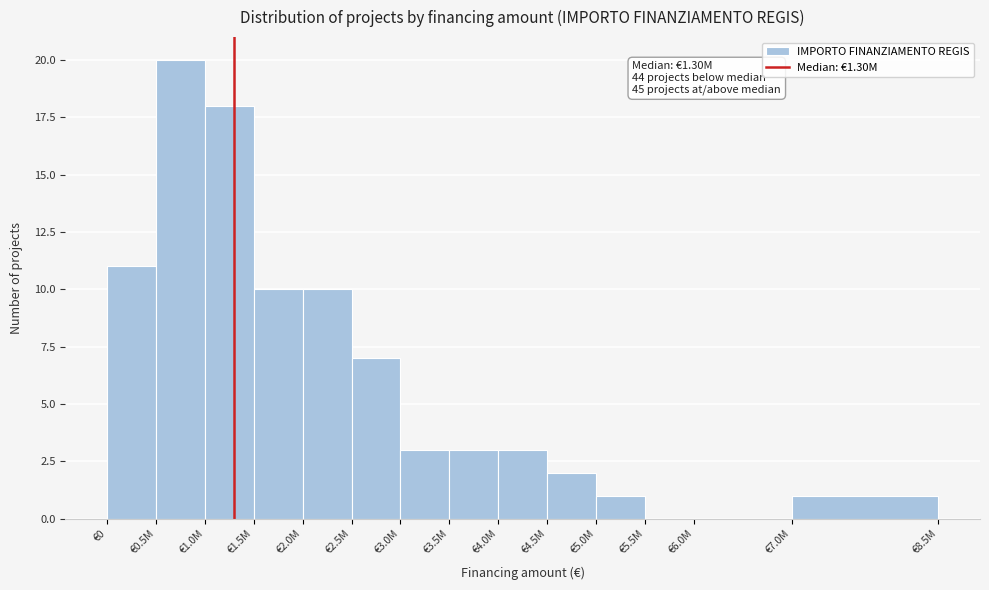

Reading left to right, what are all the values shown in this chart?

€0=11	€0.5M=20	€1.0M=18	€1.5M=10	€2.0M=10	€2.5M=7	€3.0M=3	€3.5M=3	€4.0M=3	€4.5M=2	€5.0M=1	€5.5M=0	€6.0M=0	€7.0M=1